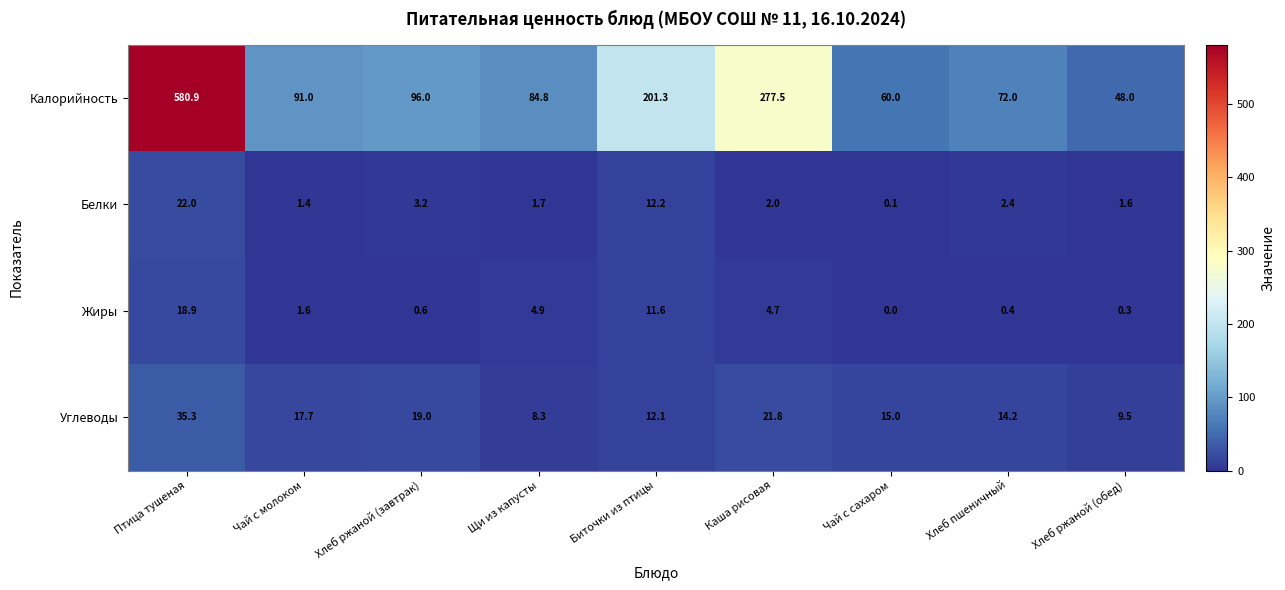

What is the total value across all series at Хлеб ржаной (обед)?

59.4